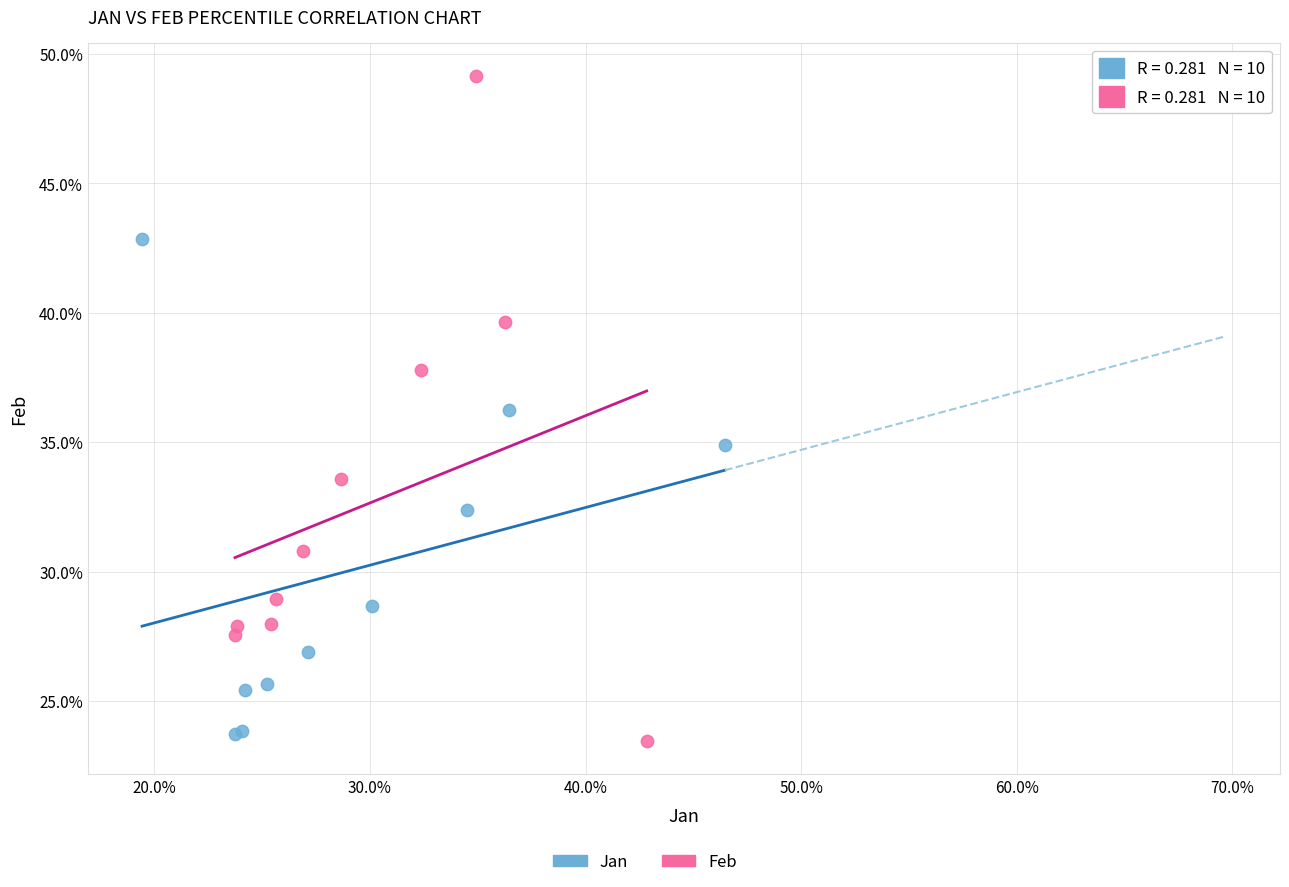

Which series reaches the minimum Y coordinate?

Feb